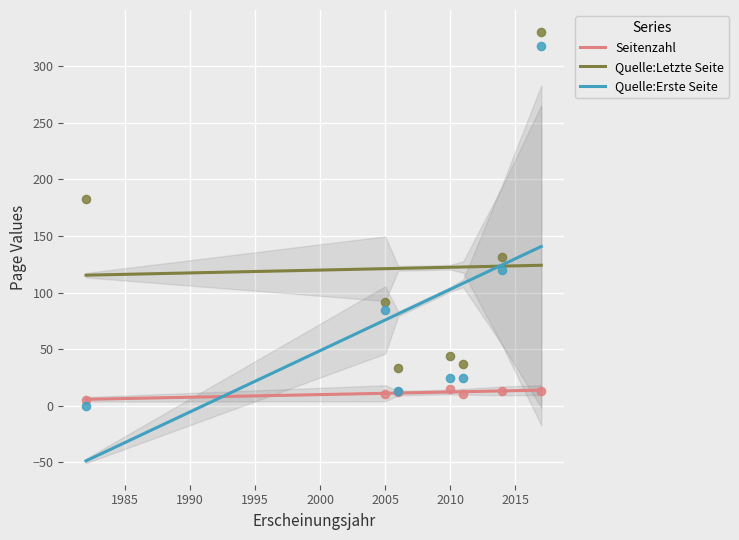

Which series has the largest Y range (max minus min)?

Quelle:Erste Seite